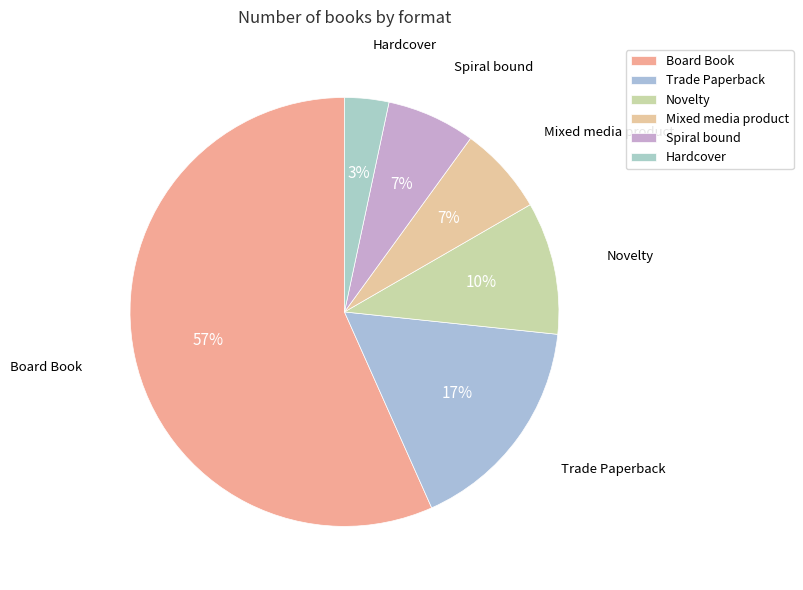

How many slices are in this pie chart?

6